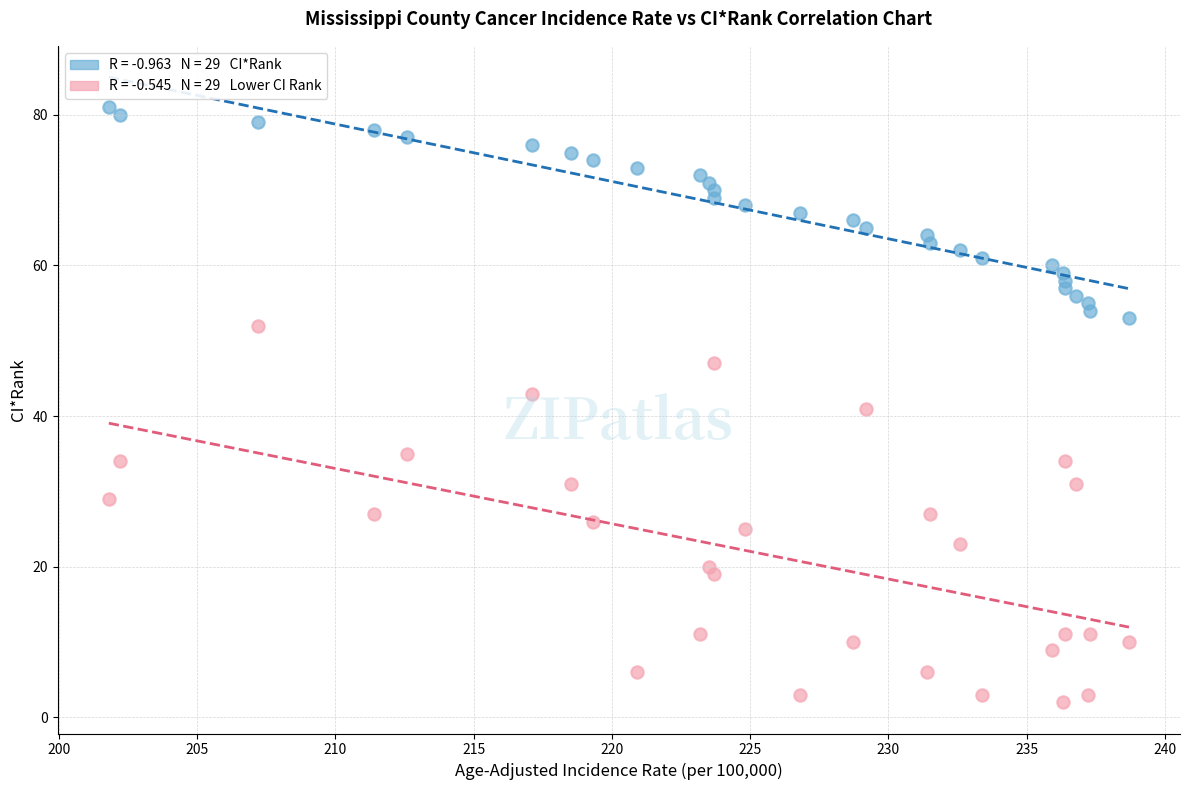

Across all data points, what is the range of Y values (max minus min)?

79